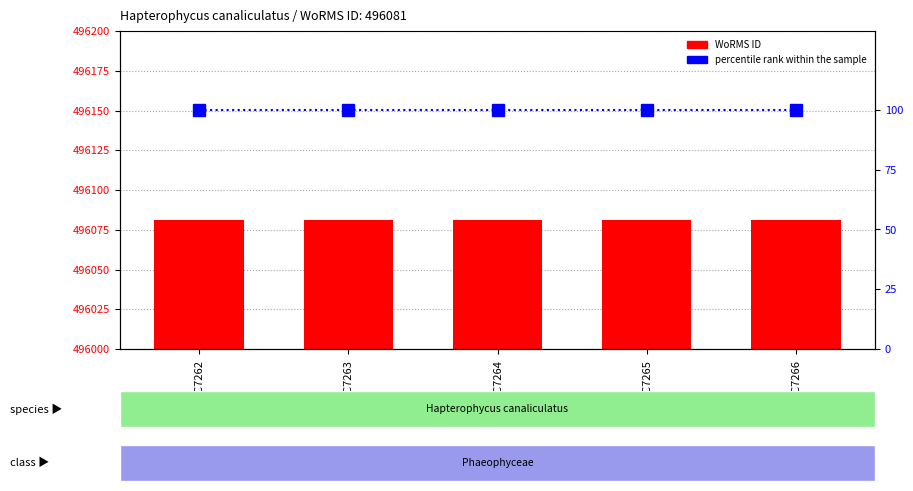

Is it true that percentile rank within the sample equals 168 at RCC7264?

False